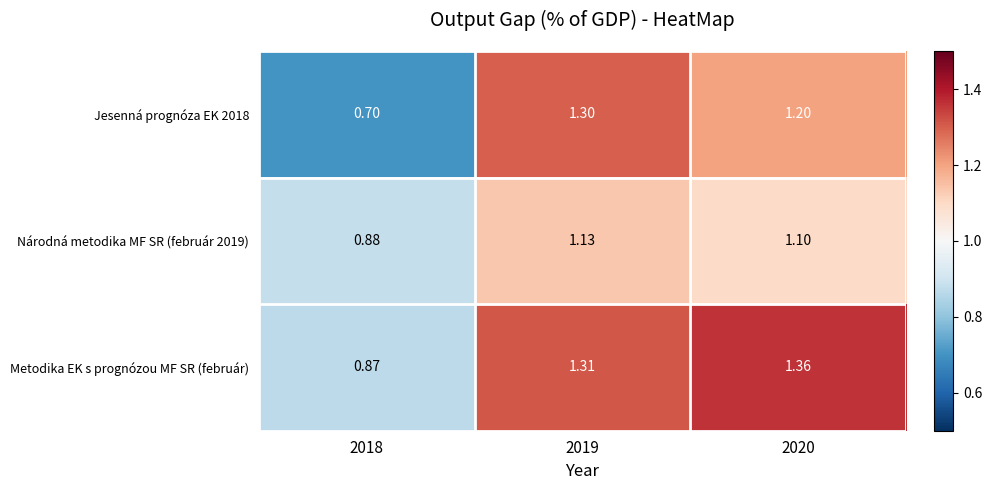

How many data points in Národná metodika MF SR (február 2019) are above 1?

2